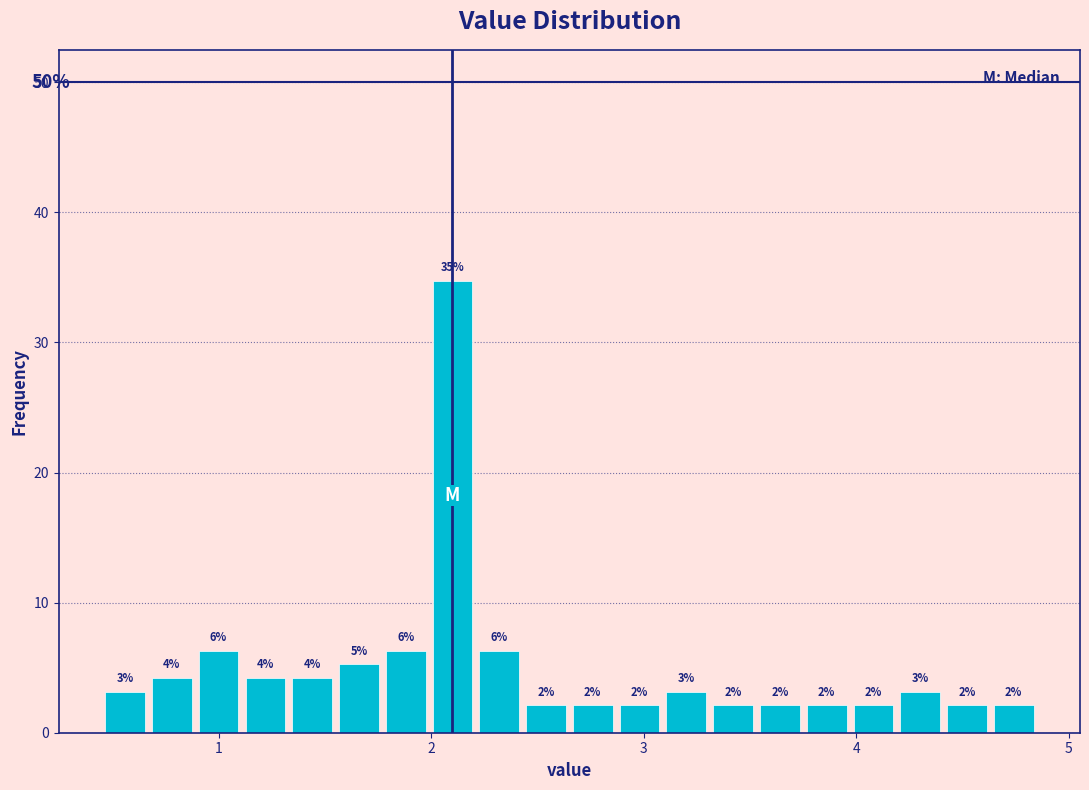

Around what value on the x-axis is the tallest bar? Give the approximate position of its centre, as read against the axis.

2.1